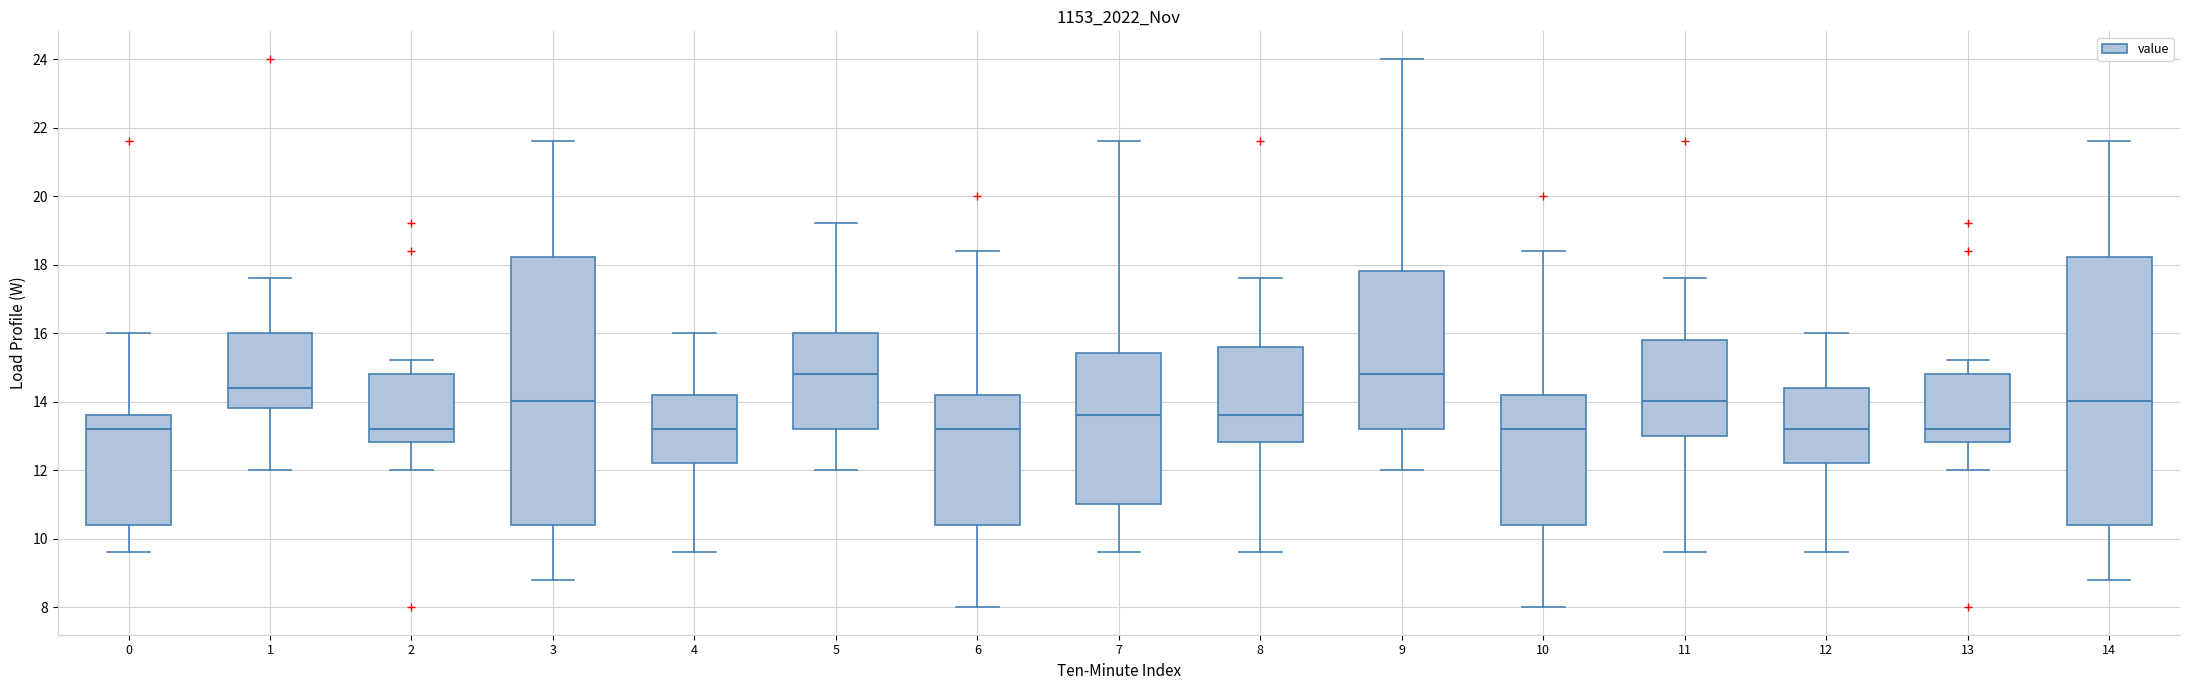

Where does the median line of the box at x = 4 sit on the y-axis? The values are not printed on the chart, so give them approximately, as read against the axis.

13.2